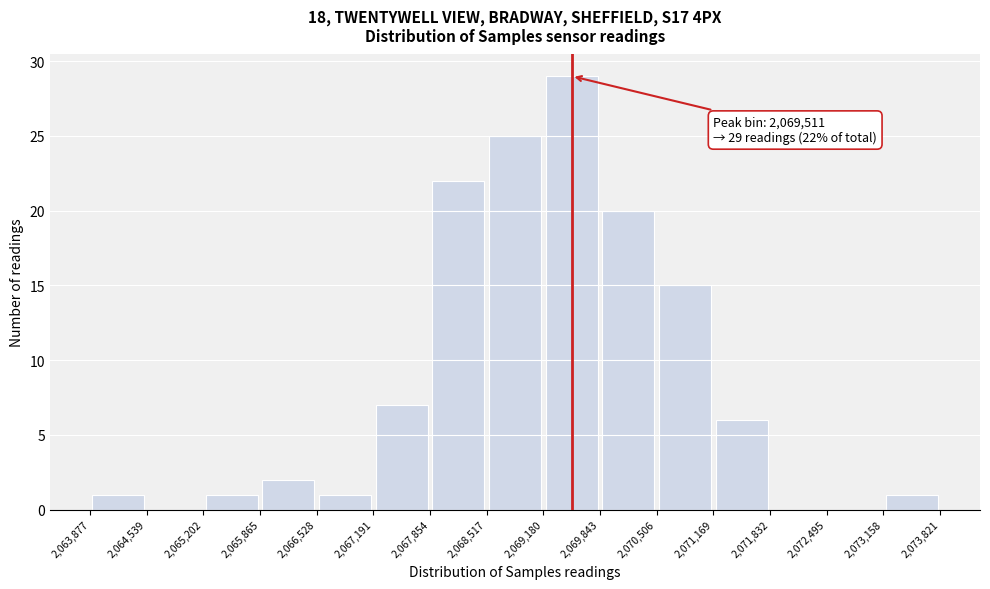

Which range on the x-axis has the tallest bar?

2,069,180 to 2,069,843